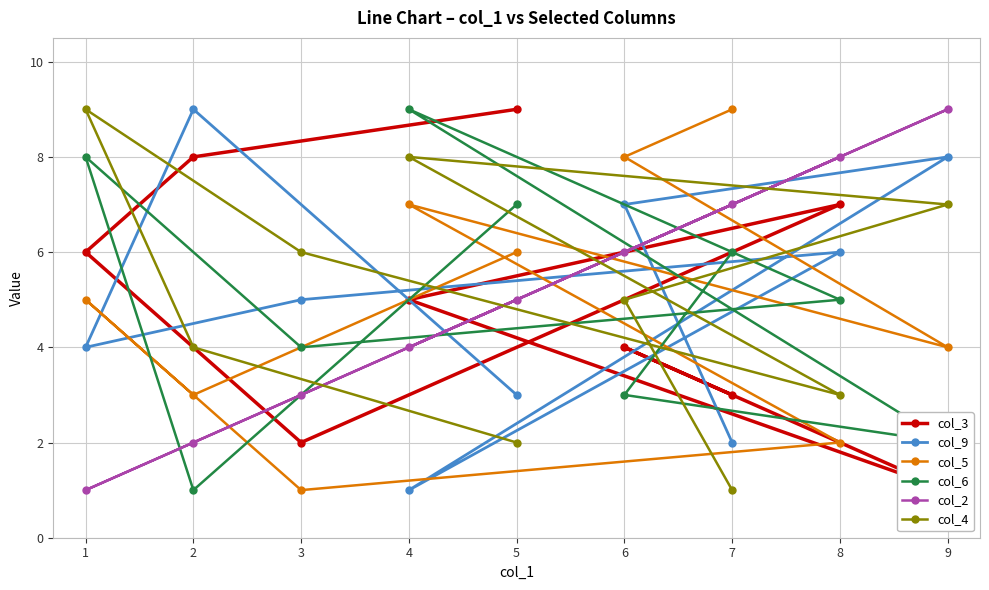

The value of col_5 at 1 is 8. True or false?

False